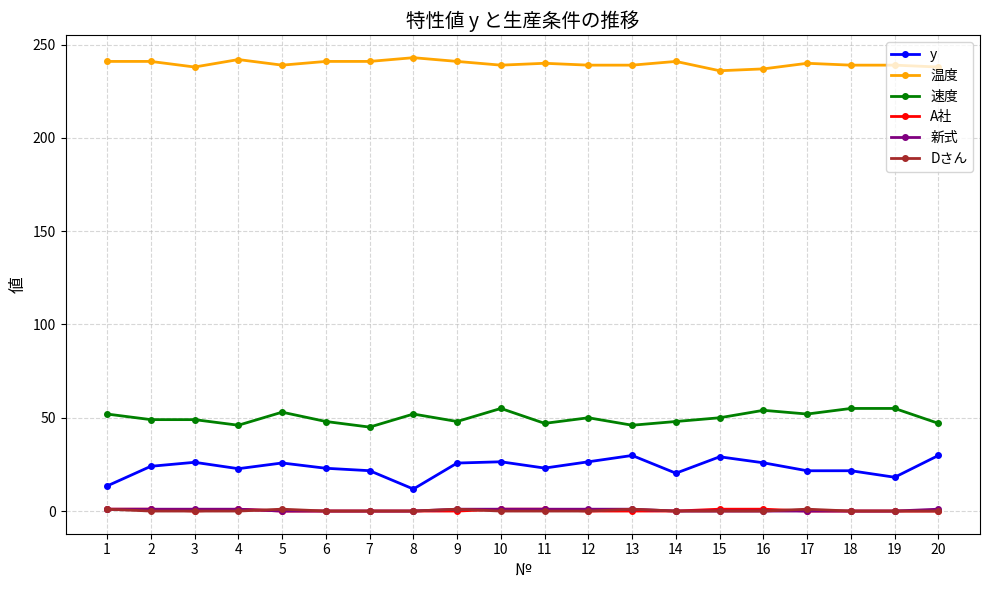

Which series has the largest total across all categories?

温度